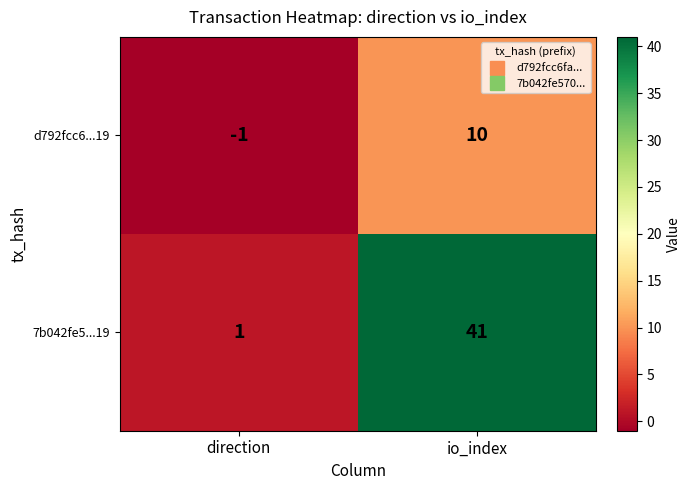

At which label is d792fcc6...19 closest to 4?

direction